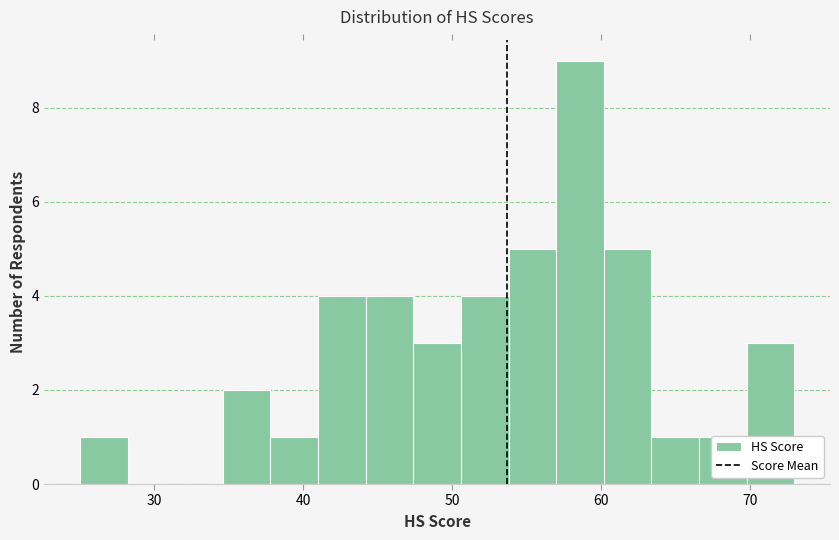

Read against the x-axis, roughly where is the centre of the tallest bar?

59